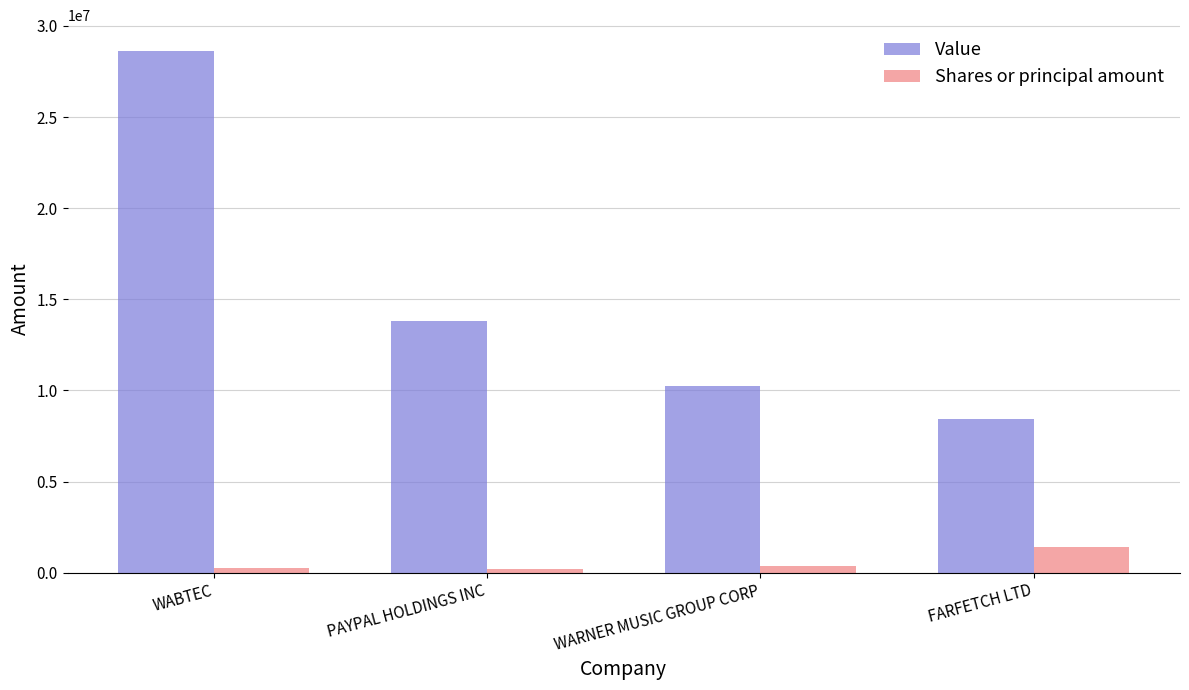

Is the value of Value at FARFETCH LTD greater than the value of Shares or principal amount at WARNER MUSIC GROUP CORP?

Yes